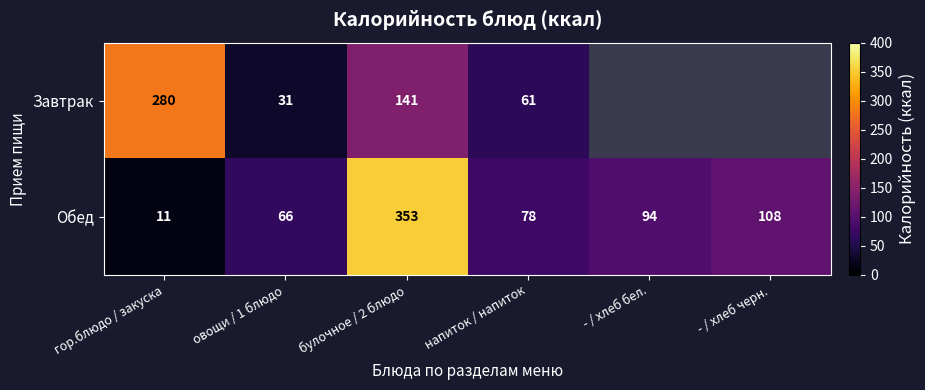

List the labels in order of Обед value, largest first.

булочное / 2 блюдо, - / хлеб черн., - / хлеб бел., напиток / напиток, овощи / 1 блюдо, гор.блюдо / закуска